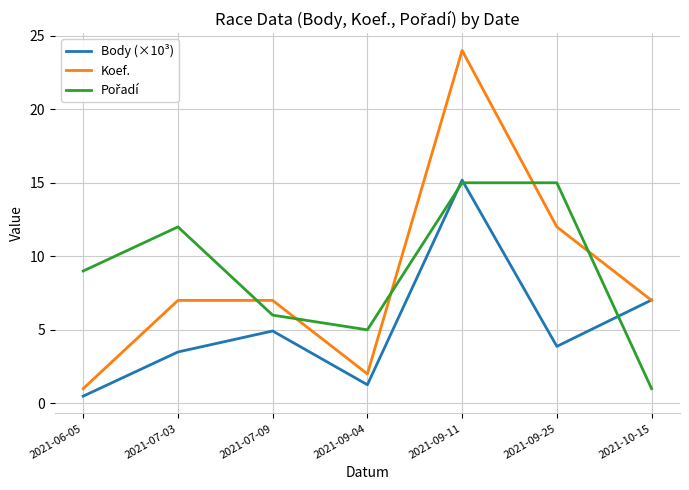

Which series has the largest range (max minus min)?

Koef.